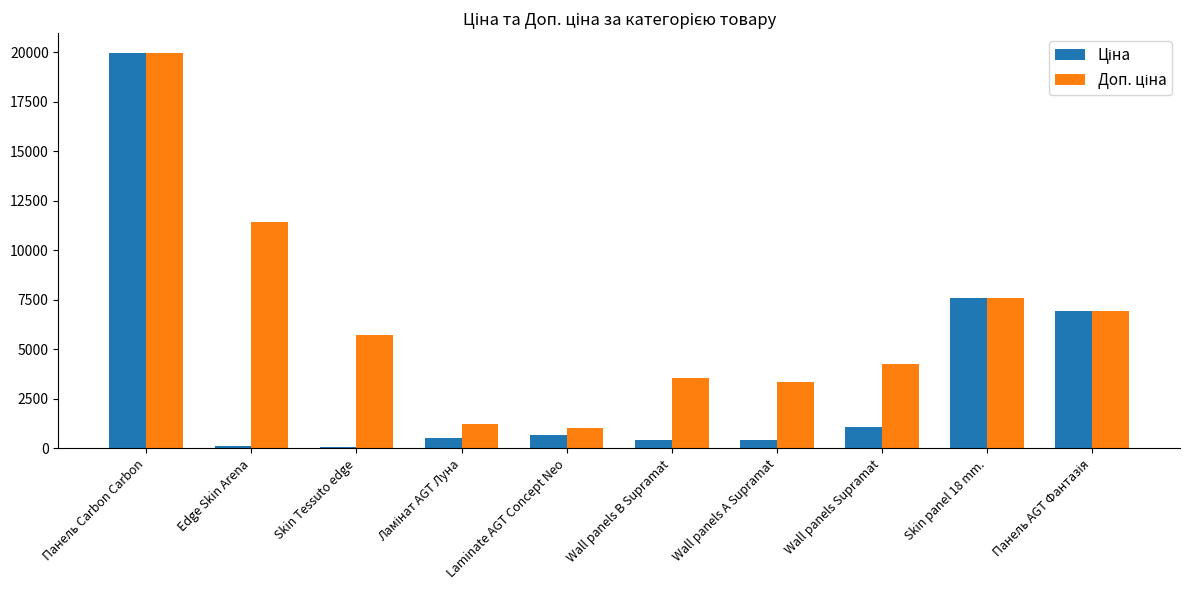

What is the total value across all series at Wall panels Supramat?

5336.8